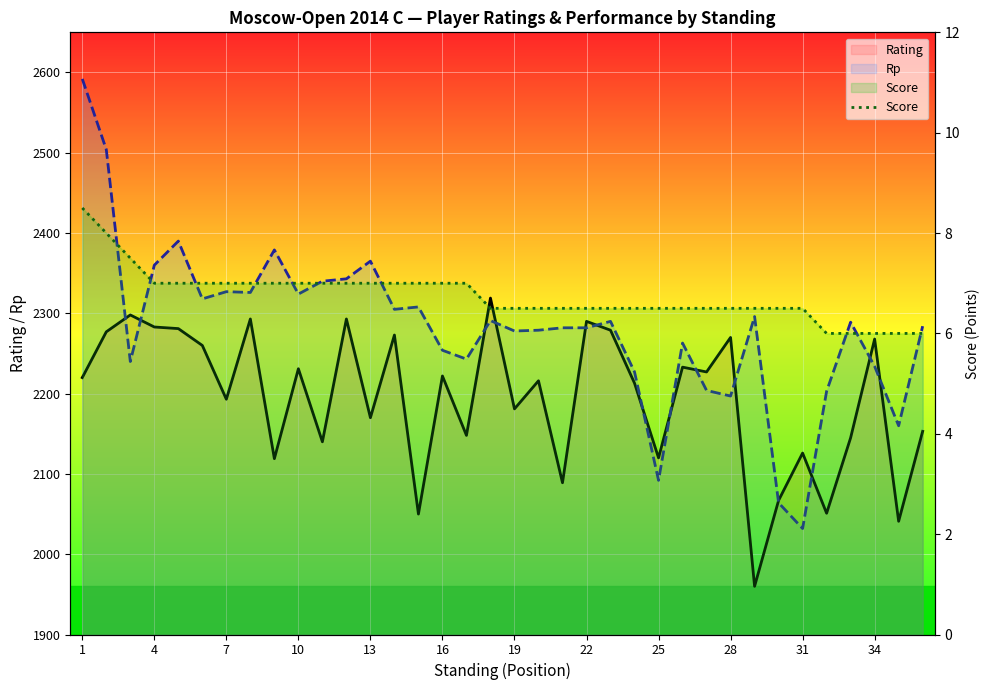

What is the lowest value of the Rating series?

1960.0